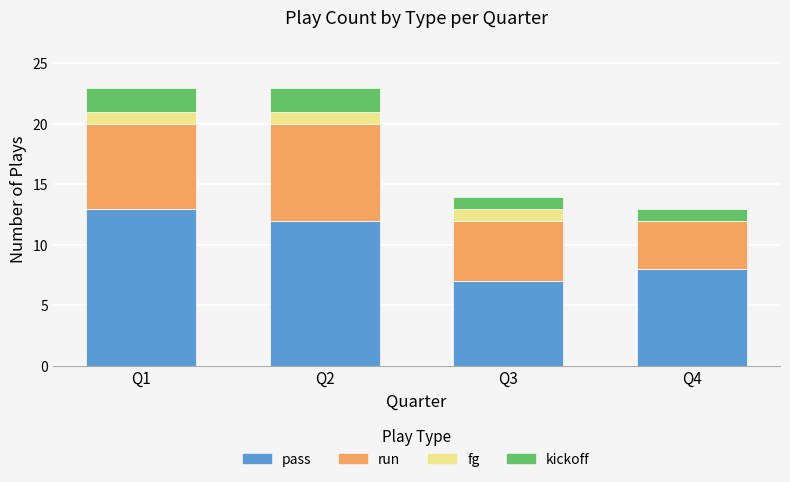

Reading right to left, transcribe the values for pass.

Q4=8	Q3=7	Q2=12	Q1=13